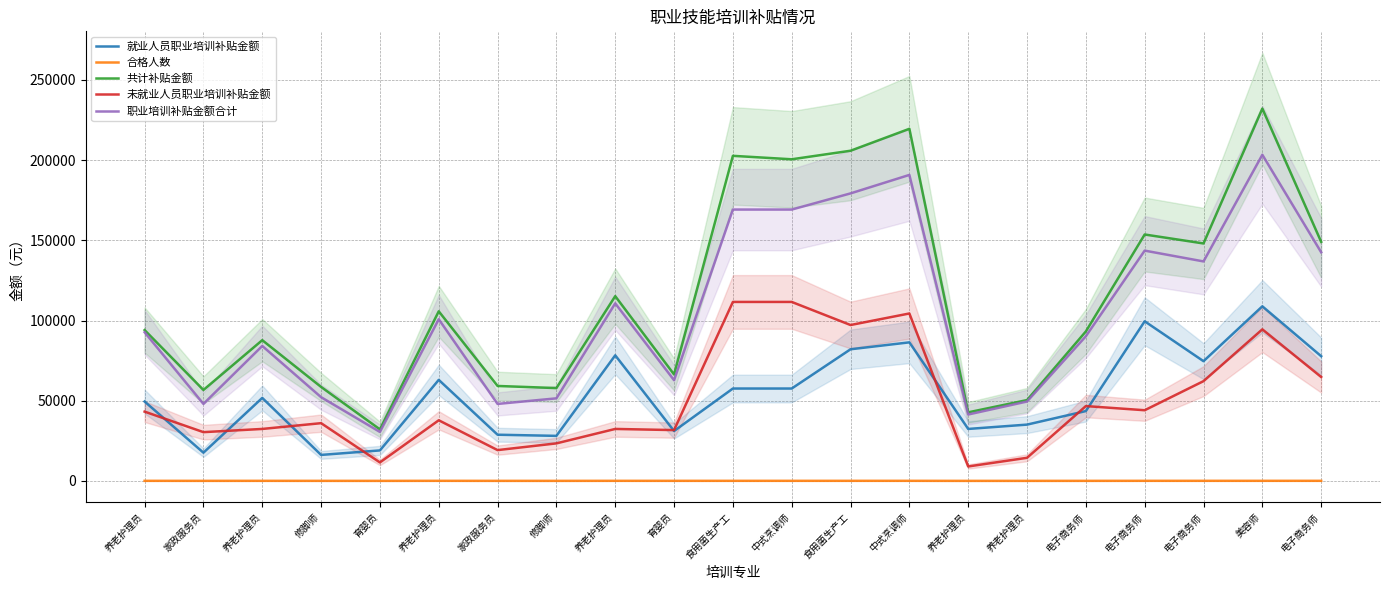

What is the highest value of the 就业人员职业培训补贴金额 series?

108864.0